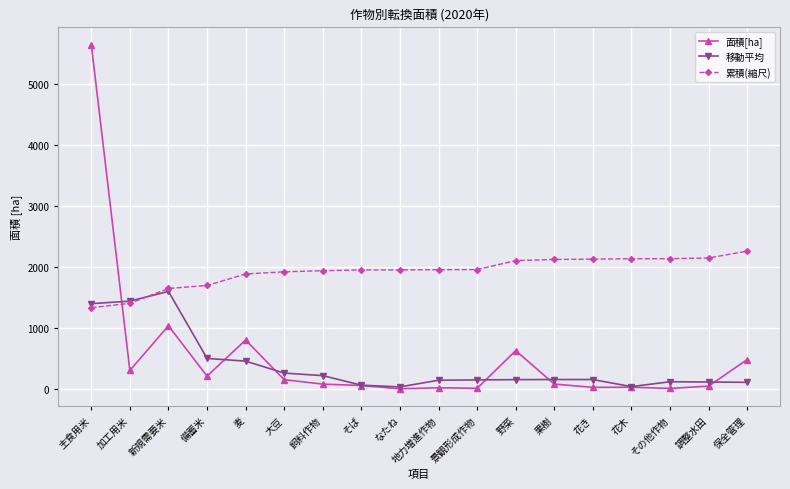

What is the value of the 累積(縮尺) point at the 16th from the left?

2134.3